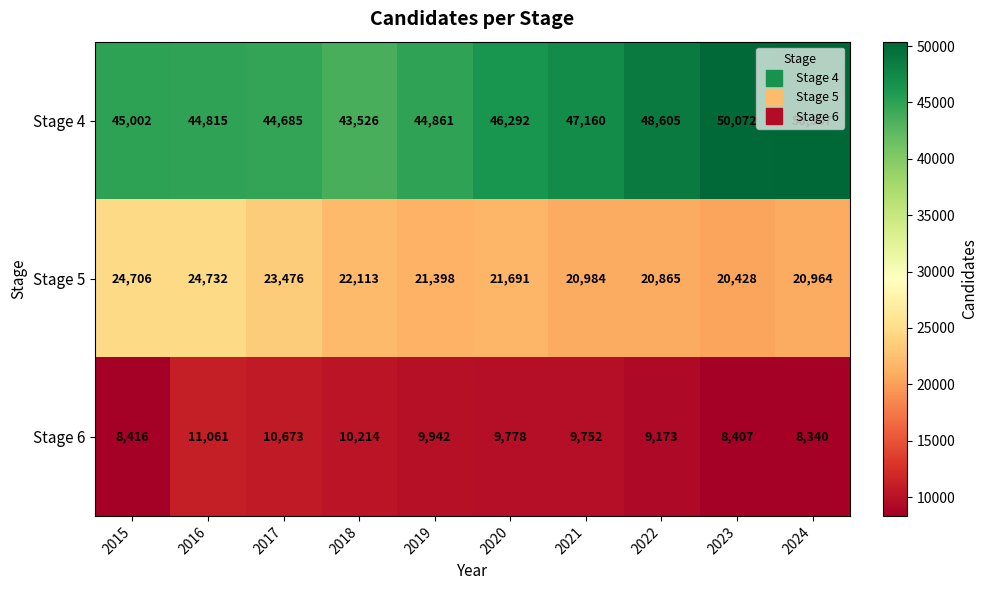

Rank the series at 2024 from lowest to highest value.

Stage 6, Stage 5, Stage 4